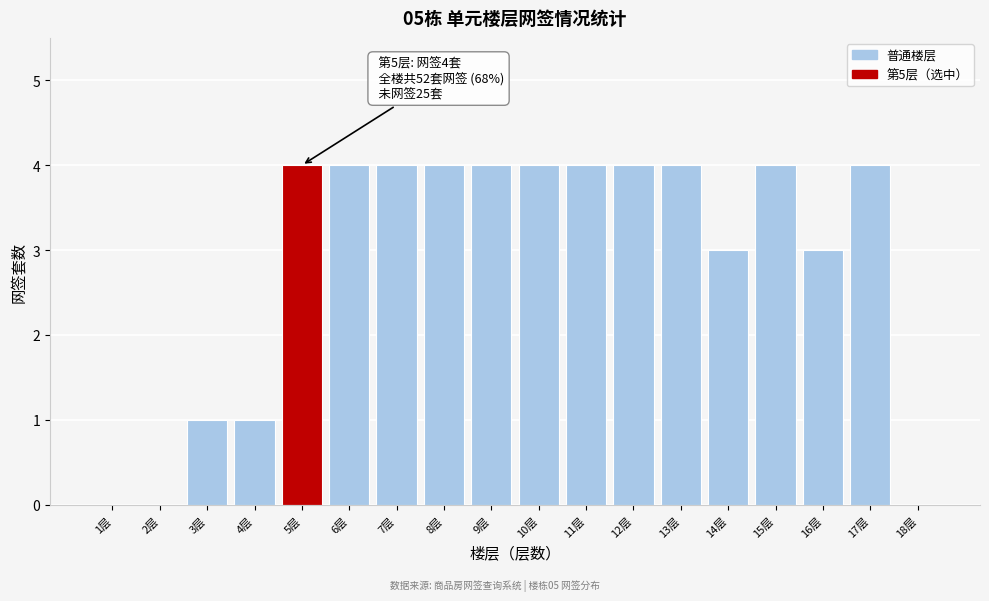

Reading right to left, extract all data points from this chart.

18层=0	17层=4	16层=3	15层=4	14层=3	13层=4	12层=4	11层=4	10层=4	9层=4	8层=4	7层=4	6层=4	5层=4	4层=1	3层=1	2层=0	1层=0